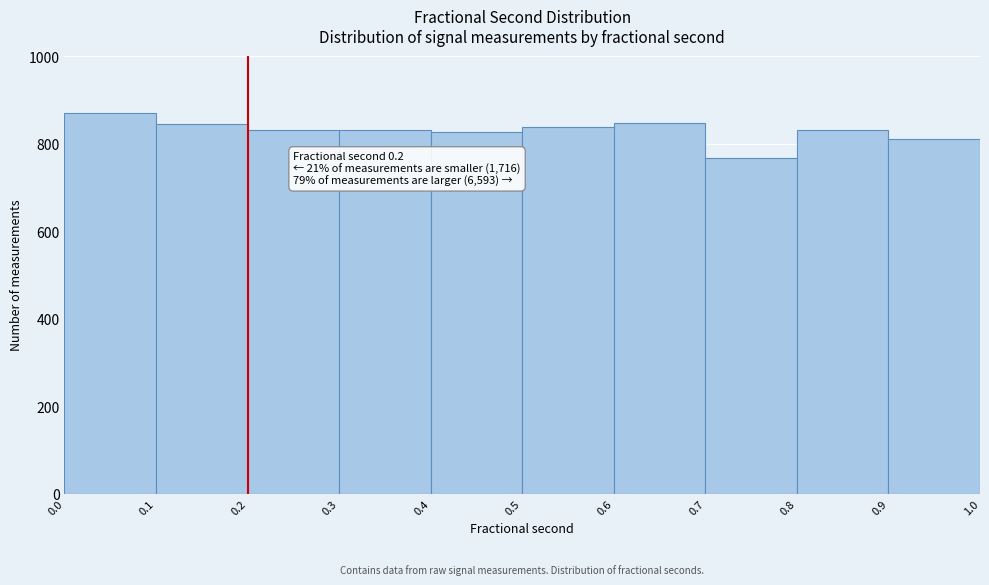

Over which range of the x-axis is the bar tallest?

0.0 to 0.1